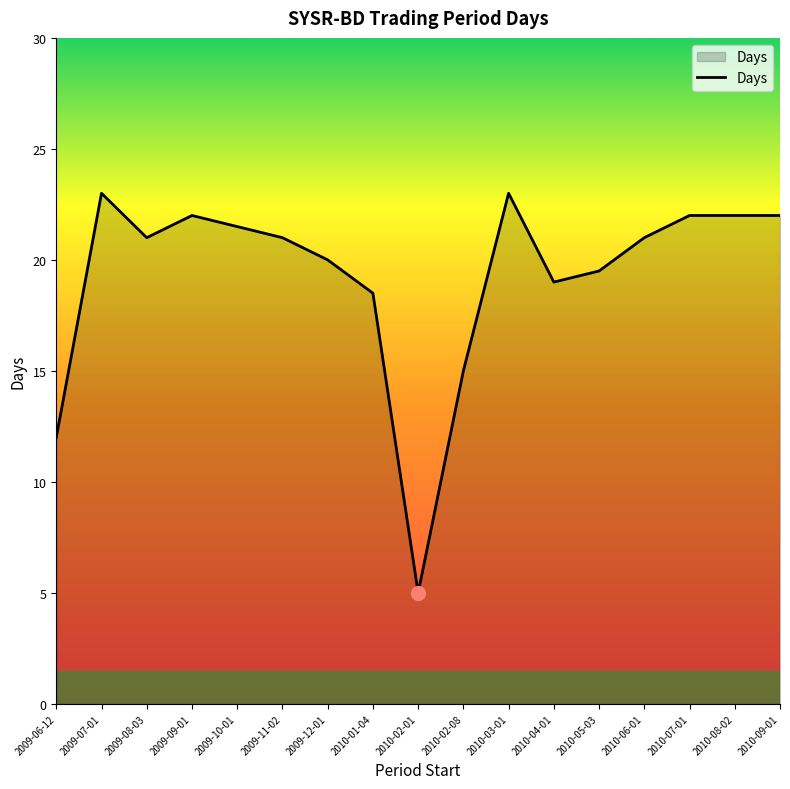

What is the ratio of the value at 2009-12-01 to the value at 2009-11-02?

1.0